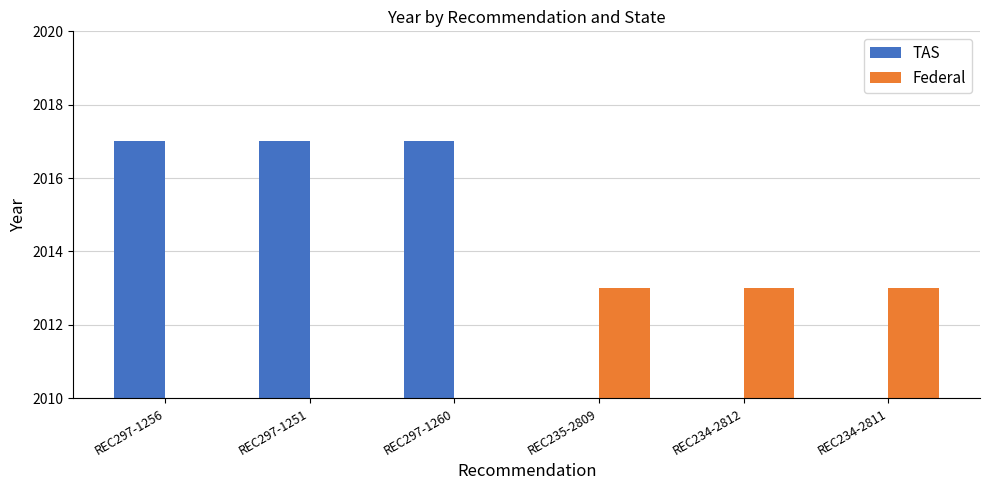

At which category is the sum across all series the highest?

REC297-1256